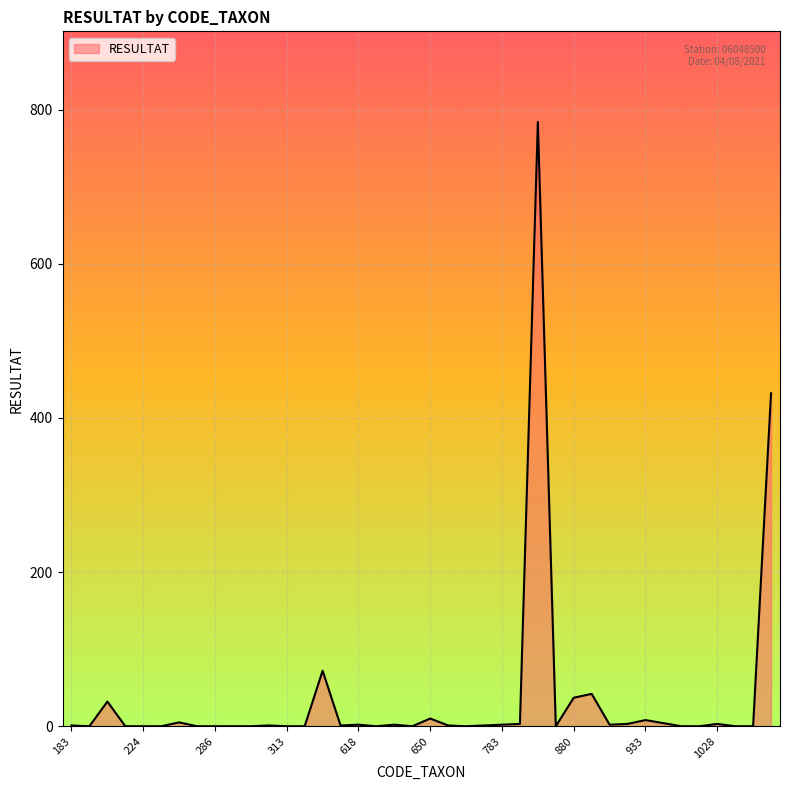

Rank the categories by value from highest to lowest.

807, 9794, 450, 892, 880, 212, 650, 933, 239, 978, 801, 928, 1028, 618, 622, 783, 908, 183, 312, 457, 657, 704, 200, 221, 224, 231, 245, 286, 287, 311, 313, 399, 619, 623, 682, 831, 994, 1009, 1042, 3206